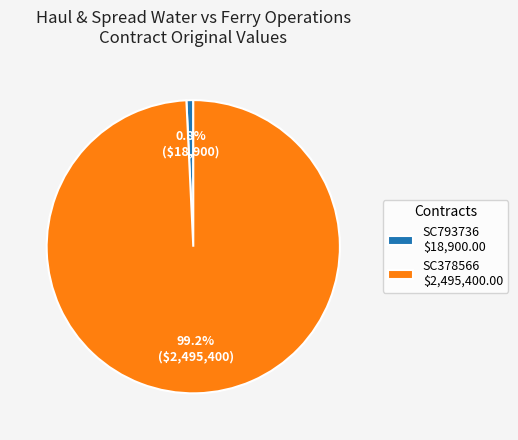

What is the largest slice in the pie chart?

SC378566